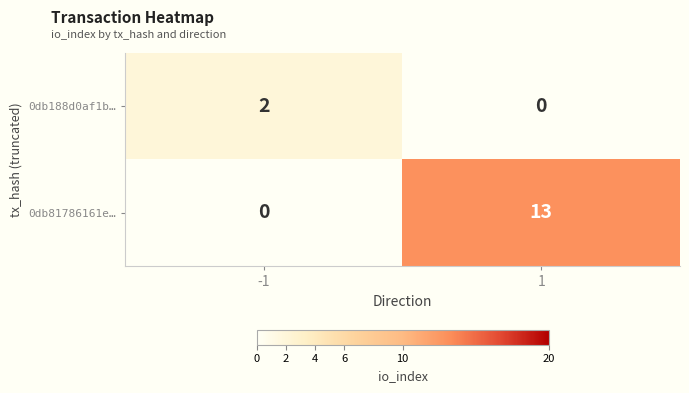

The value of 0db81786161e… at 1 is 19. True or false?

False